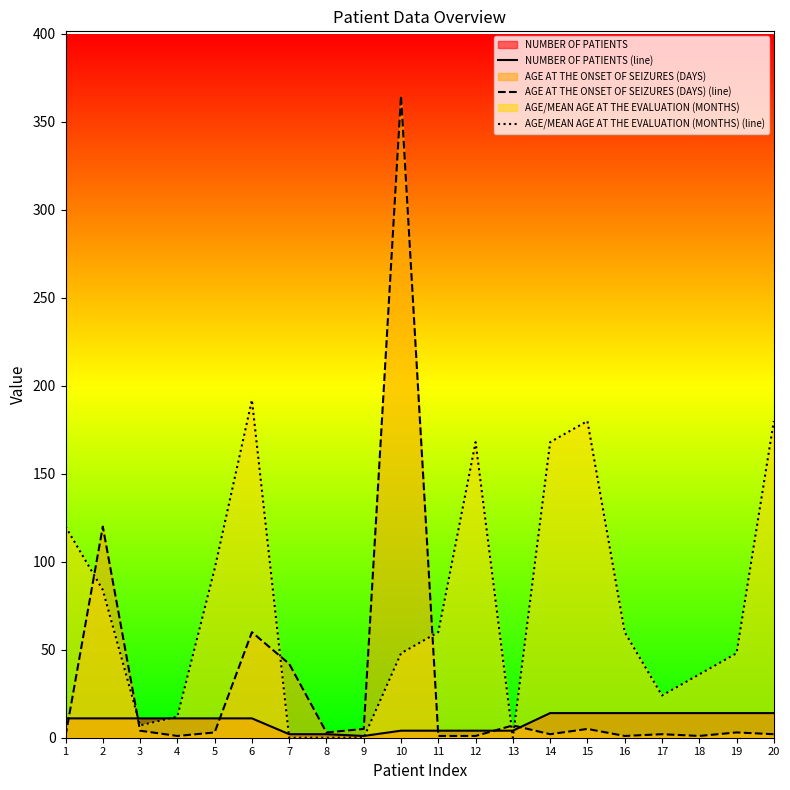

True or false: AGE/MEAN AGE AT THE EVALUATION (MONTHS) (line) has a value of 87 at 11.

False